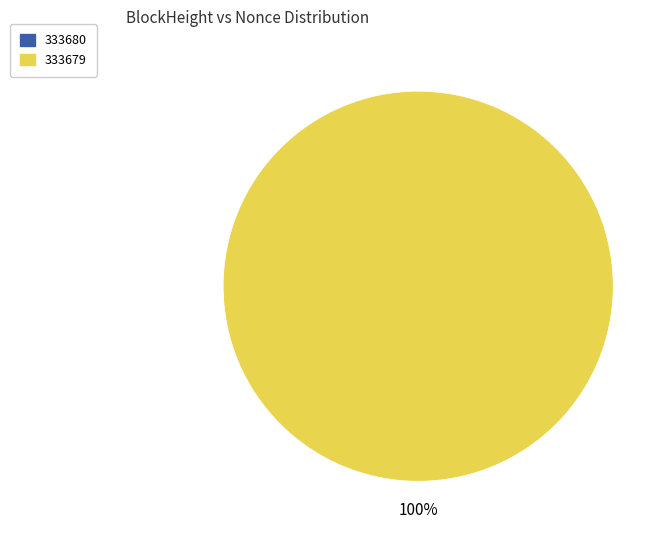

Does 333680 account for over 50% of the chart?

No